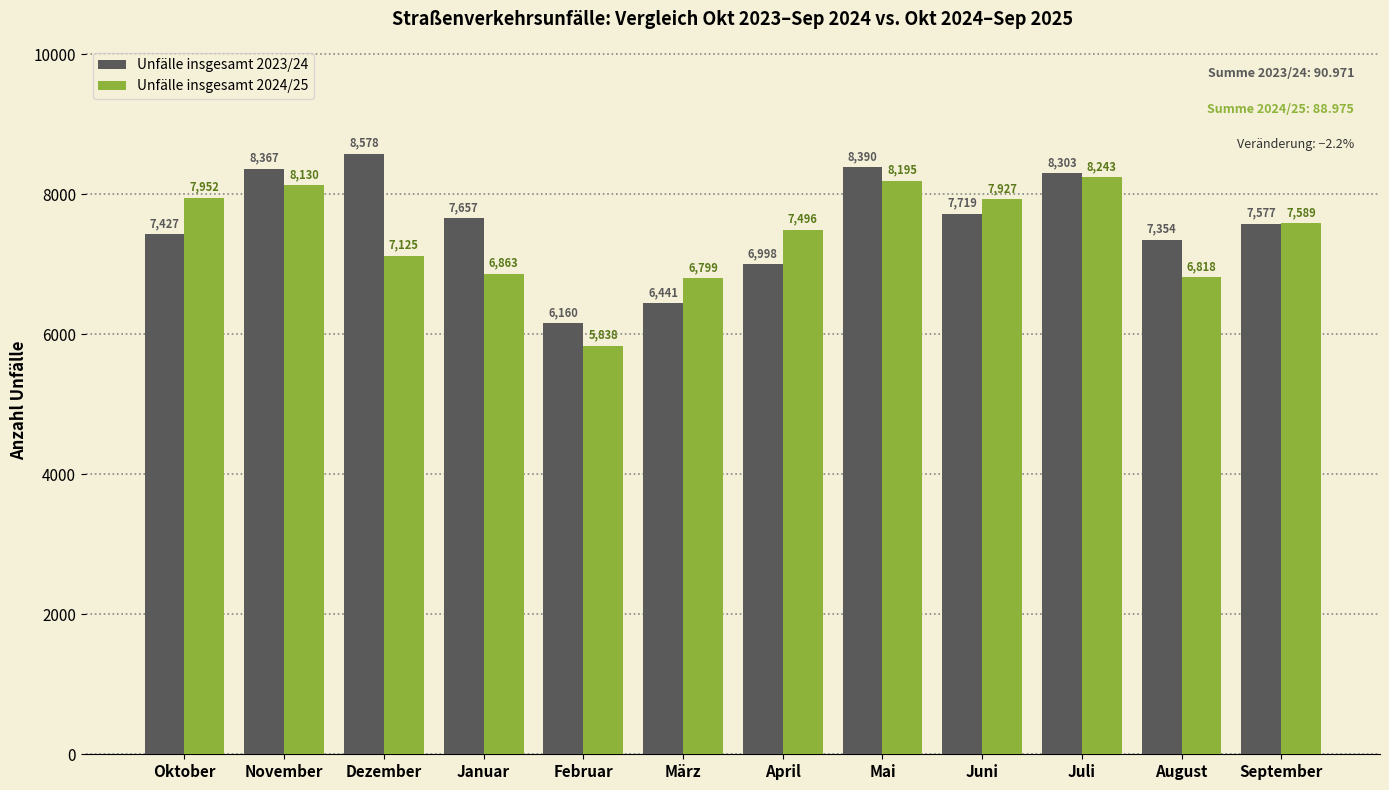

Reading right to left, transcribe all the data shown in this chart.

Unfälle insgesamt 2023/24: 7577	7354	8303	7719	8390	6998	6441	6160	7657	8578	8367	7427
Unfälle insgesamt 2024/25: 7589	6818	8243	7927	8195	7496	6799	5838	6863	7125	8130	7952